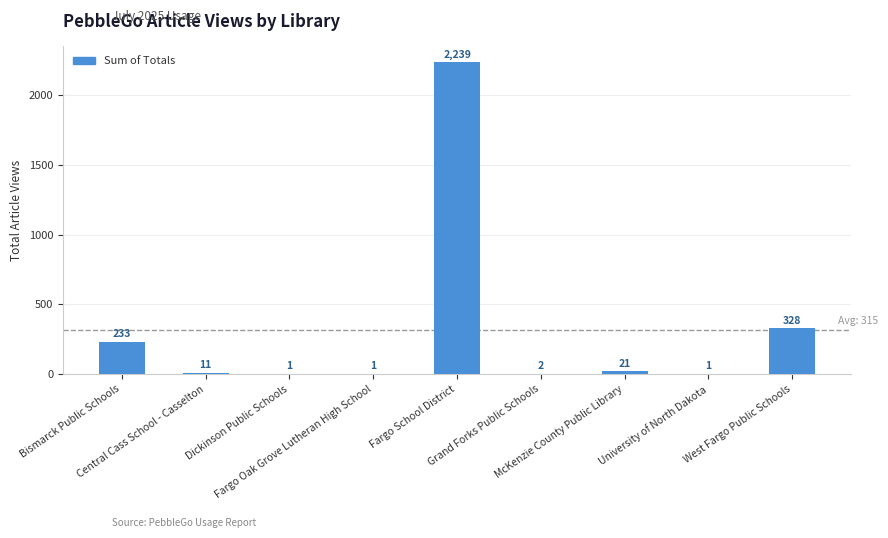

What is the sum of the values at University of North Dakota and West Fargo Public Schools?

329